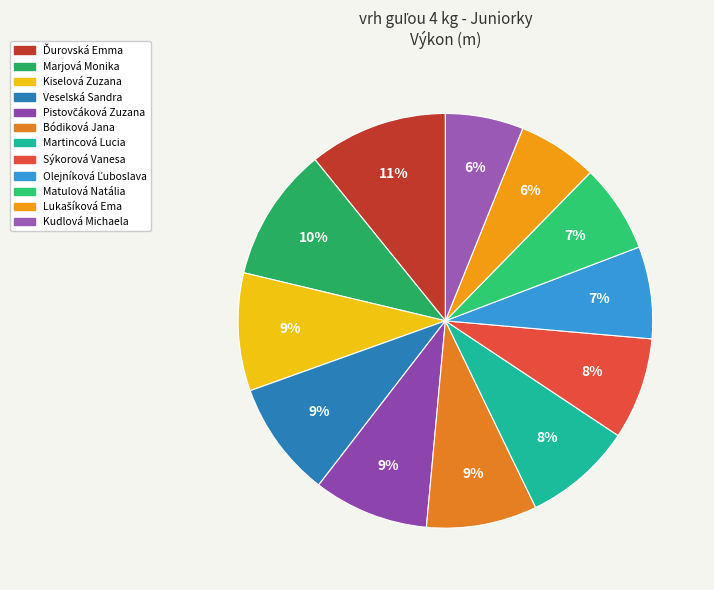

Count the number of slices in the pie.

12